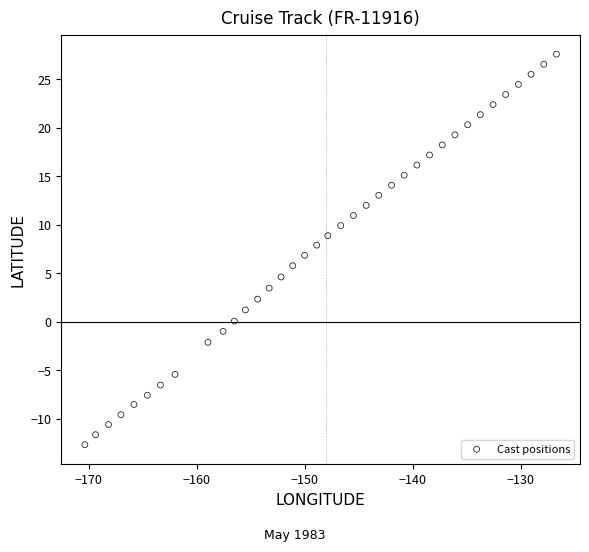

What is the range of Y values (max minus min)?

40.3